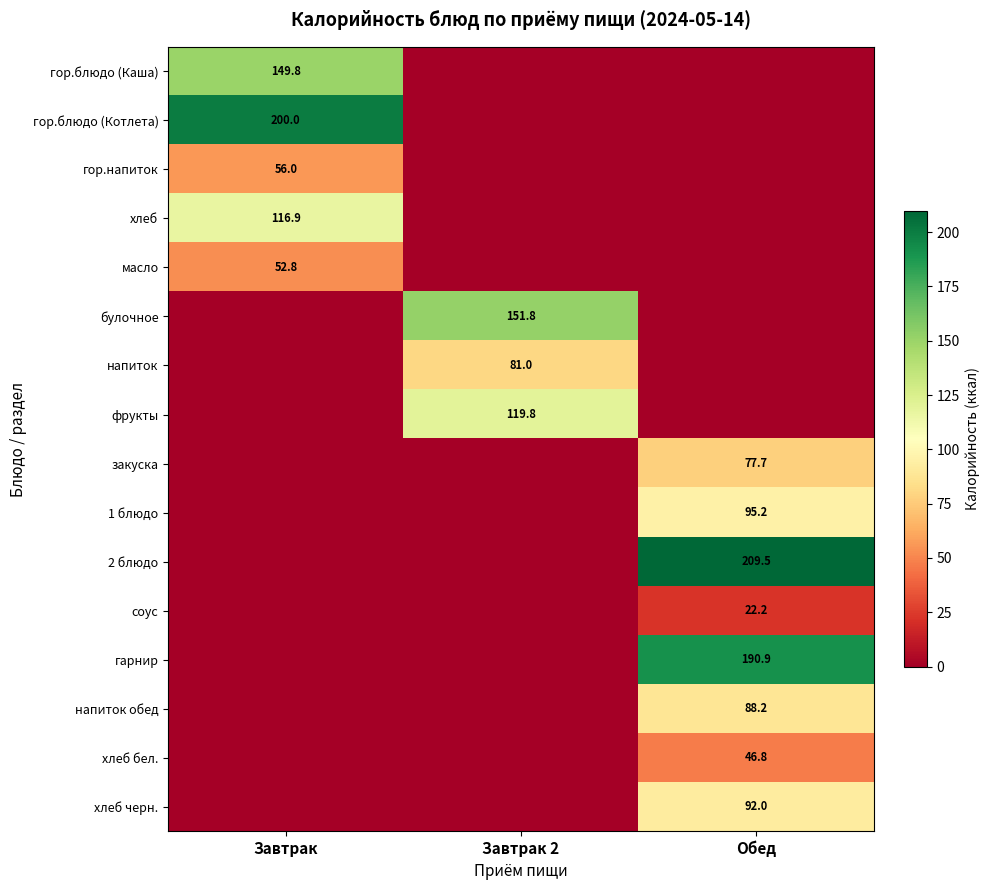

True or false: булочное has a value of 30.8 at Завтрак 2.

False